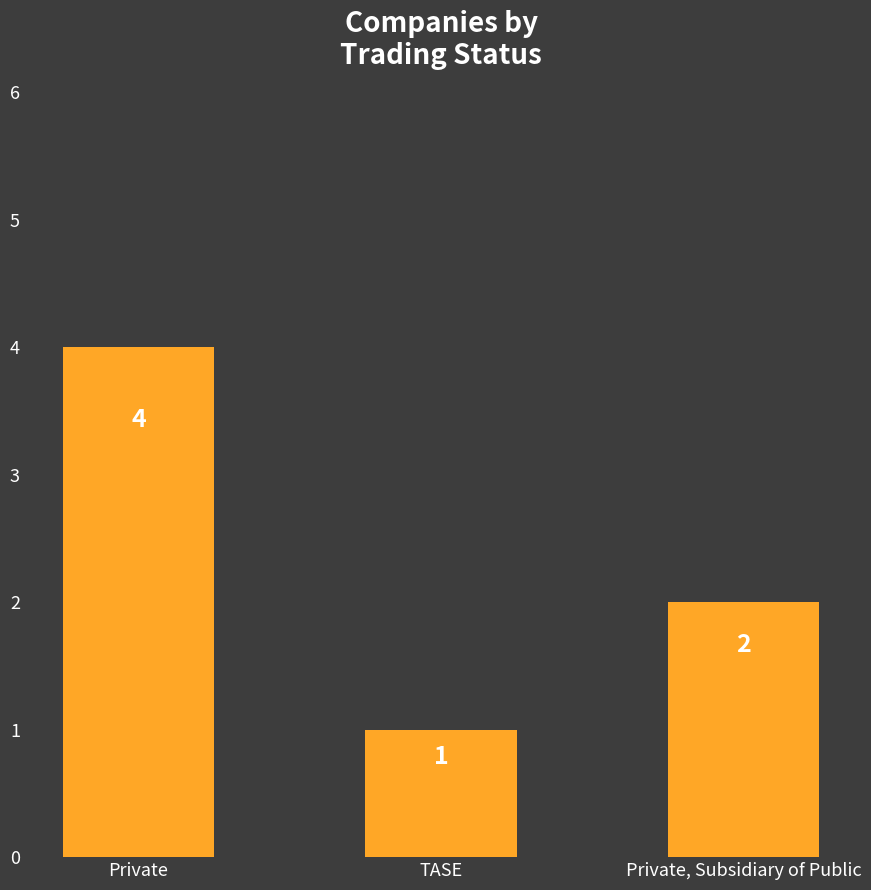

What is the change in value from Private to Private, Subsidiary of Public?

-2